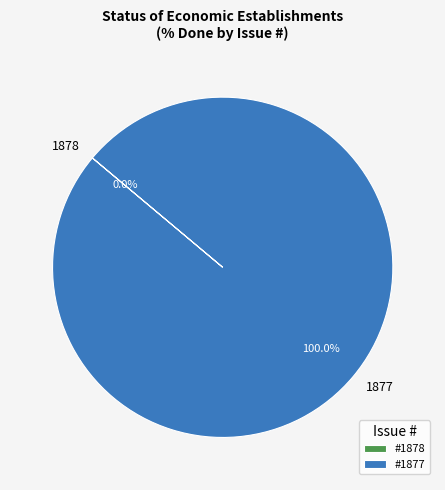

To the nearest percent, what percentage of the pie is 1877?

100%